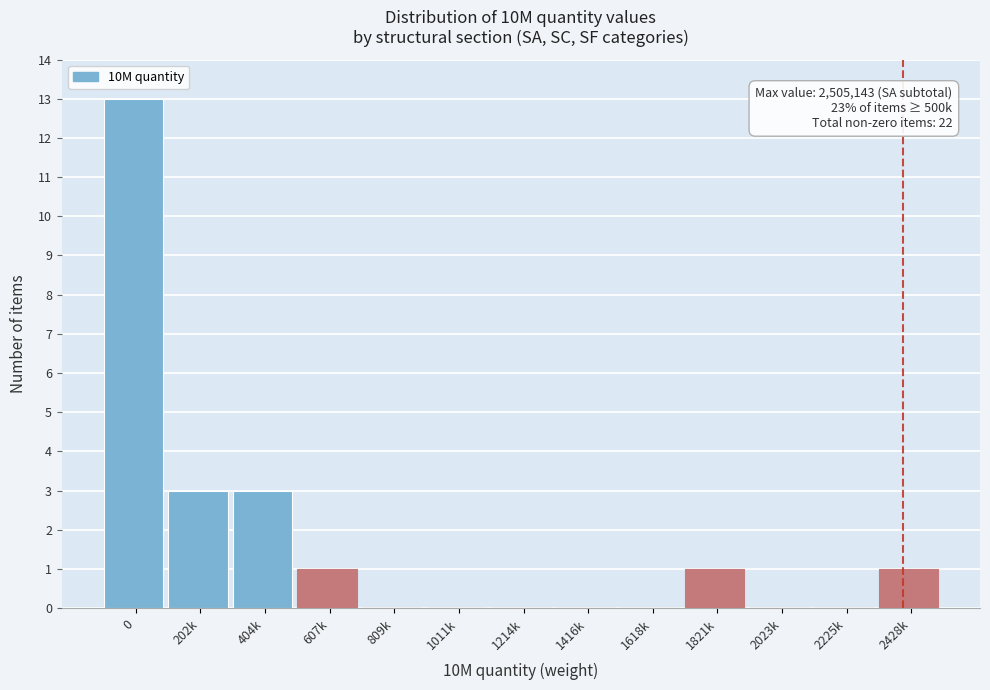

Reading left to right, what are all the values shown in this chart?

0=13	202k=3	404k=3	607k=1	809k=0	1011k=0	1214k=0	1416k=0	1618k=0	1821k=1	2023k=0	2225k=0	2428k=1